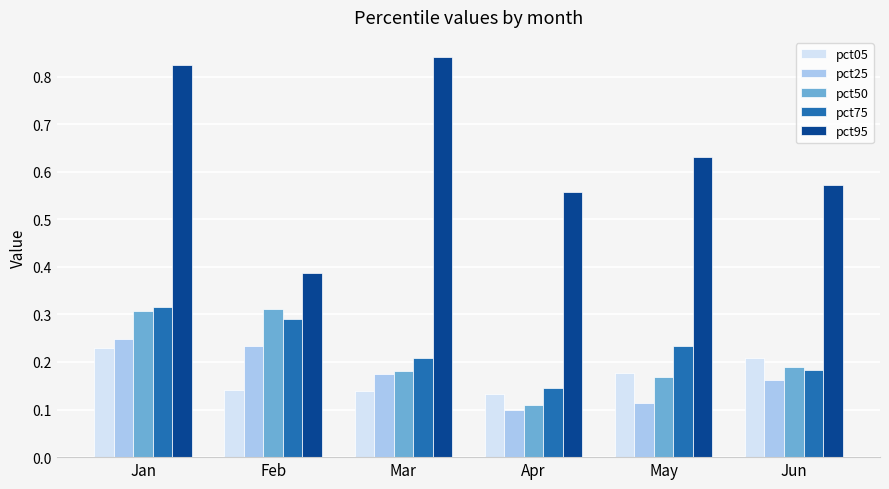

At which label is pct75 closest to 0?

Apr